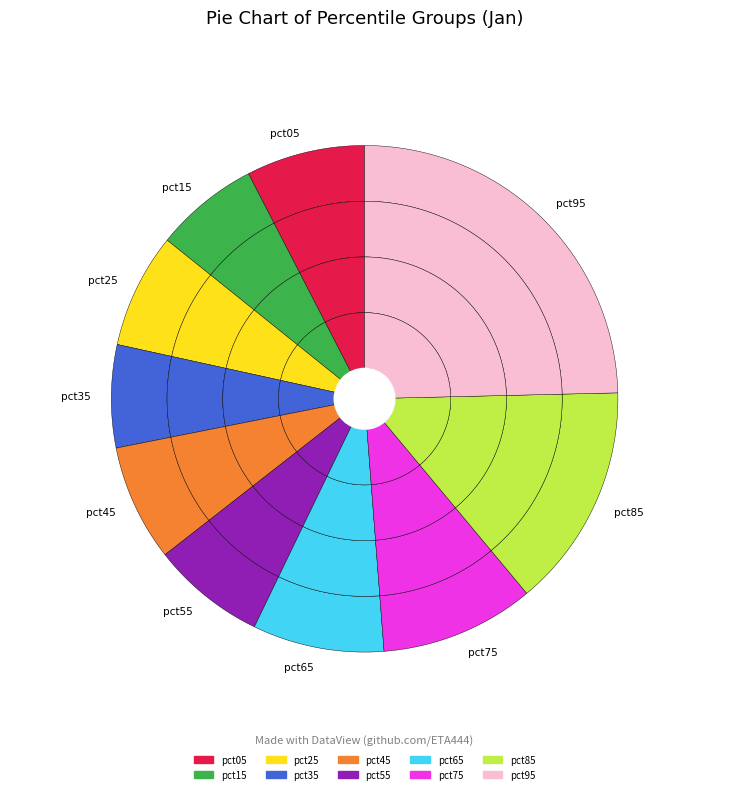

What portion of the pie excludes pct65?

91.6%